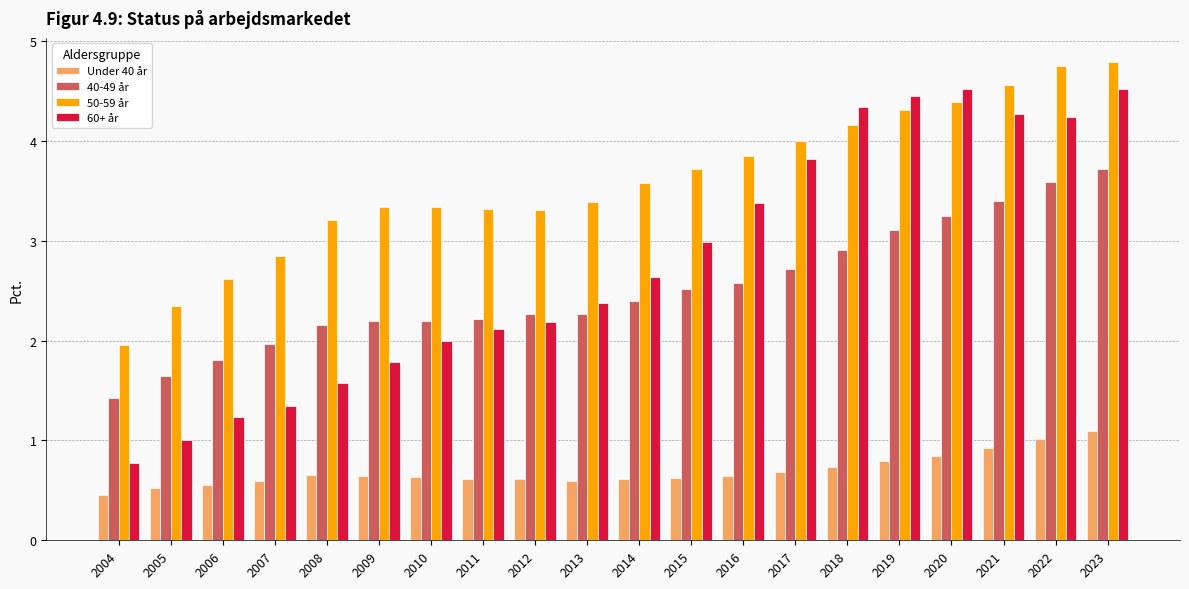

Reading right to left, transcribe all the data shown in this chart.

Under 40 år: 1.1	1.0	0.9	0.8	0.8	0.7	0.7	0.6	0.6	0.6	0.6	0.6	0.6	0.6	0.6	0.6	0.6	0.6	0.5	0.5
40-49 år: 3.7	3.6	3.4	3.2	3.1	2.9	2.7	2.6	2.5	2.4	2.3	2.3	2.2	2.2	2.2	2.2	2.0	1.8	1.6	1.4
50-59 år: 4.8	4.8	4.6	4.4	4.3	4.2	4.0	3.8	3.7	3.6	3.4	3.3	3.3	3.3	3.3	3.2	2.9	2.6	2.3	2.0
60+ år: 4.5	4.2	4.3	4.5	4.5	4.3	3.8	3.4	3.0	2.6	2.4	2.2	2.1	2.0	1.8	1.6	1.3	1.2	1.0	0.8